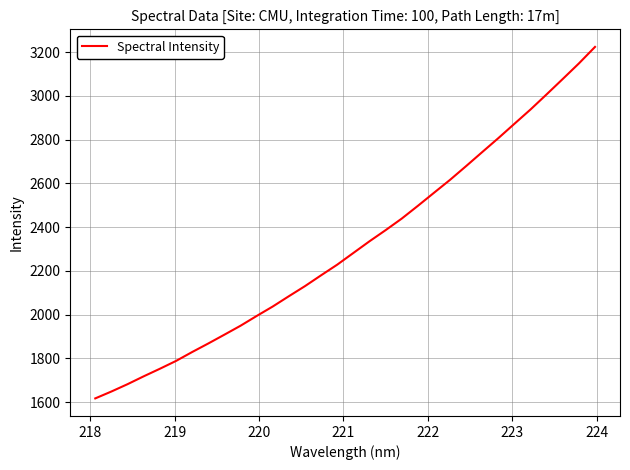

What is the greatest value displayed?

3223.5